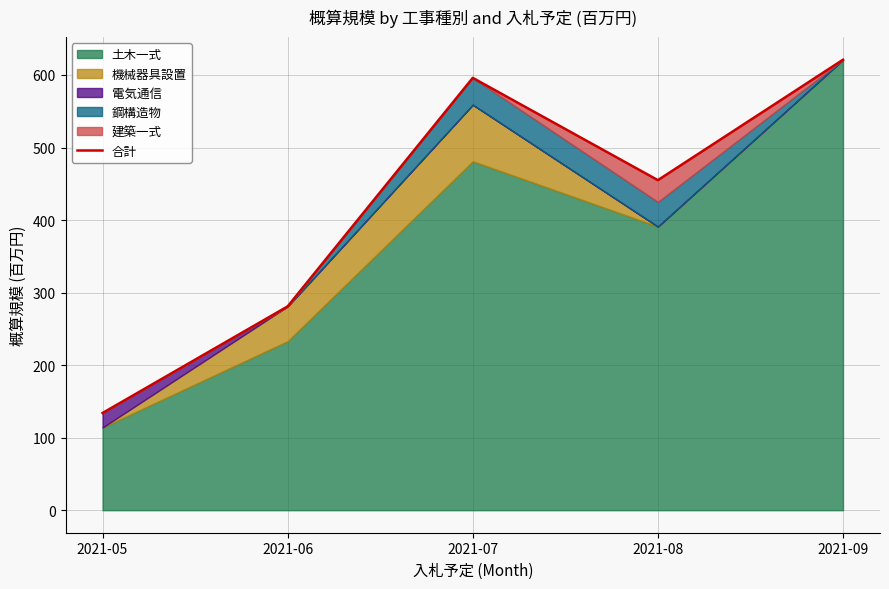

What is the change in value from 2021-05 to 2021-09?

+487